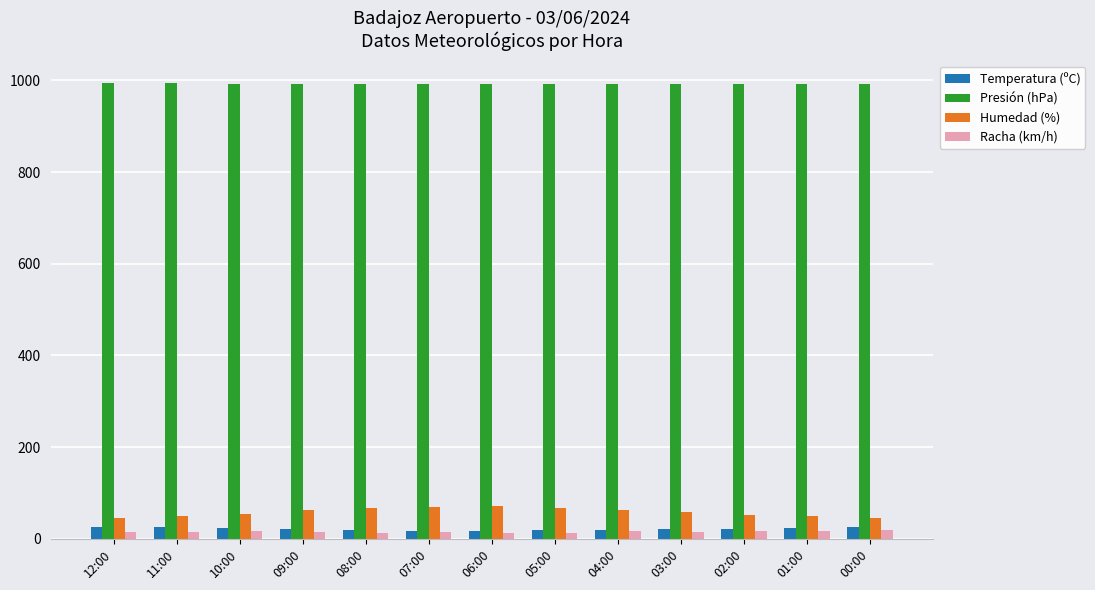

What is the maximum value shown in the chart?

993.1